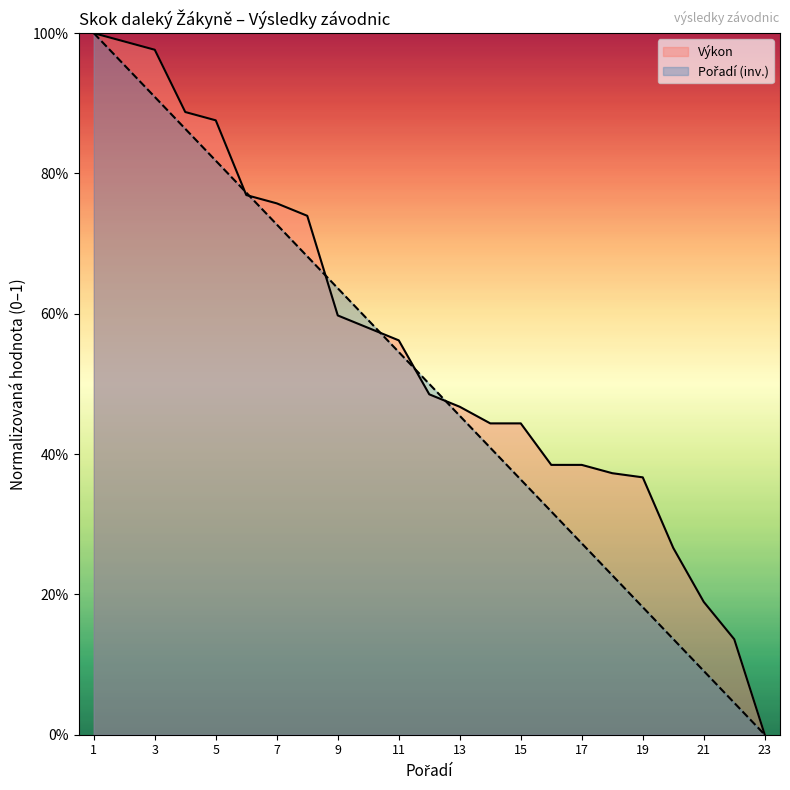

Reading right to left, what are all the values shown in this chart?

Pořadí: 0.0	0.0	0.1	0.1	0.2	0.2	0.3	0.3	0.4	0.4	0.5	0.5	0.5	0.6	0.6	0.7	0.7	0.8	0.8	0.9	0.9	1.0	1.0
Výkon: 0.0	0.1	0.2	0.3	0.4	0.4	0.4	0.4	0.4	0.4	0.5	0.5	0.6	0.6	0.6	0.7	0.8	0.8	0.9	0.9	1.0	1.0	1.0